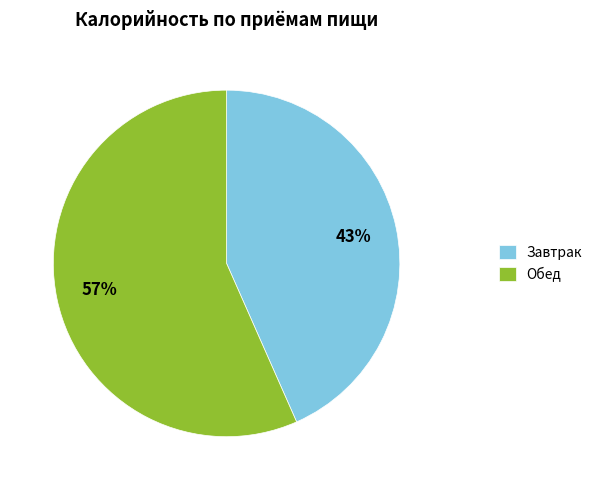

To the nearest percent, what percentage of the pie is Обед?

57%